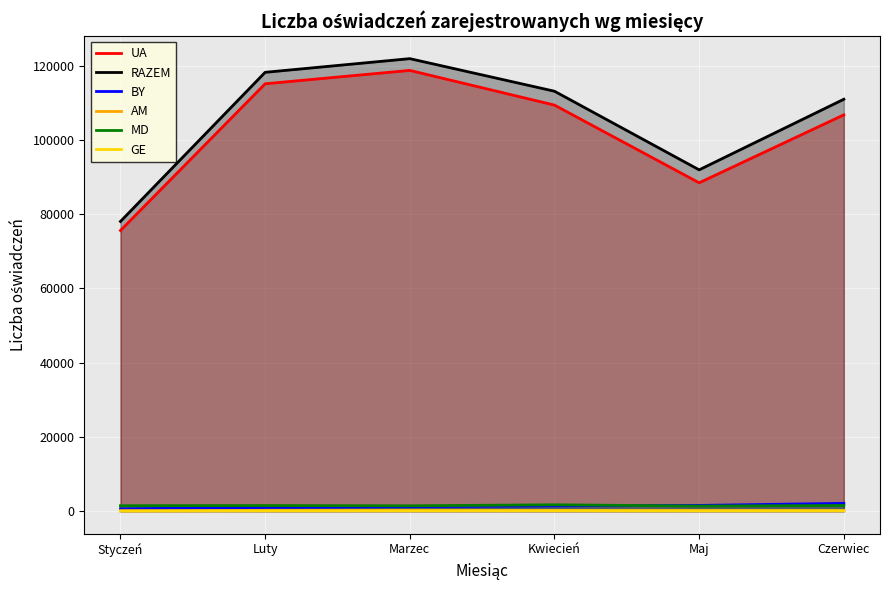

What is the label of the 6th point from the right?

Styczeń